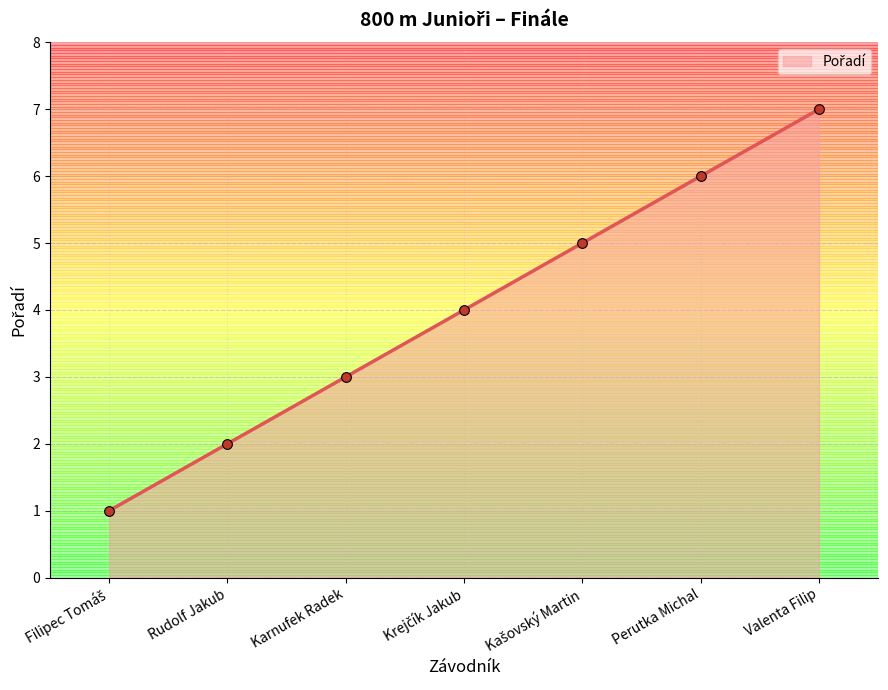

What is the minimum value shown in the chart?

1